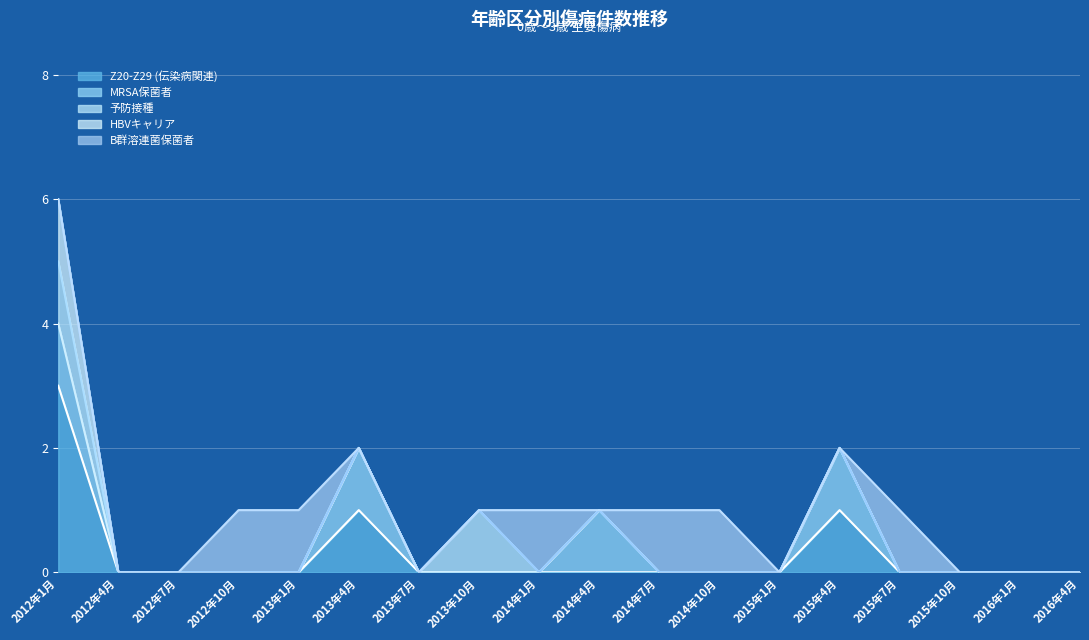

List the series in order of their overall mean, highest first.

B群溶連菌保菌者, Z20-Z29 (伝染病関連), MRSA保菌者, 予防接種, HBVキャリア